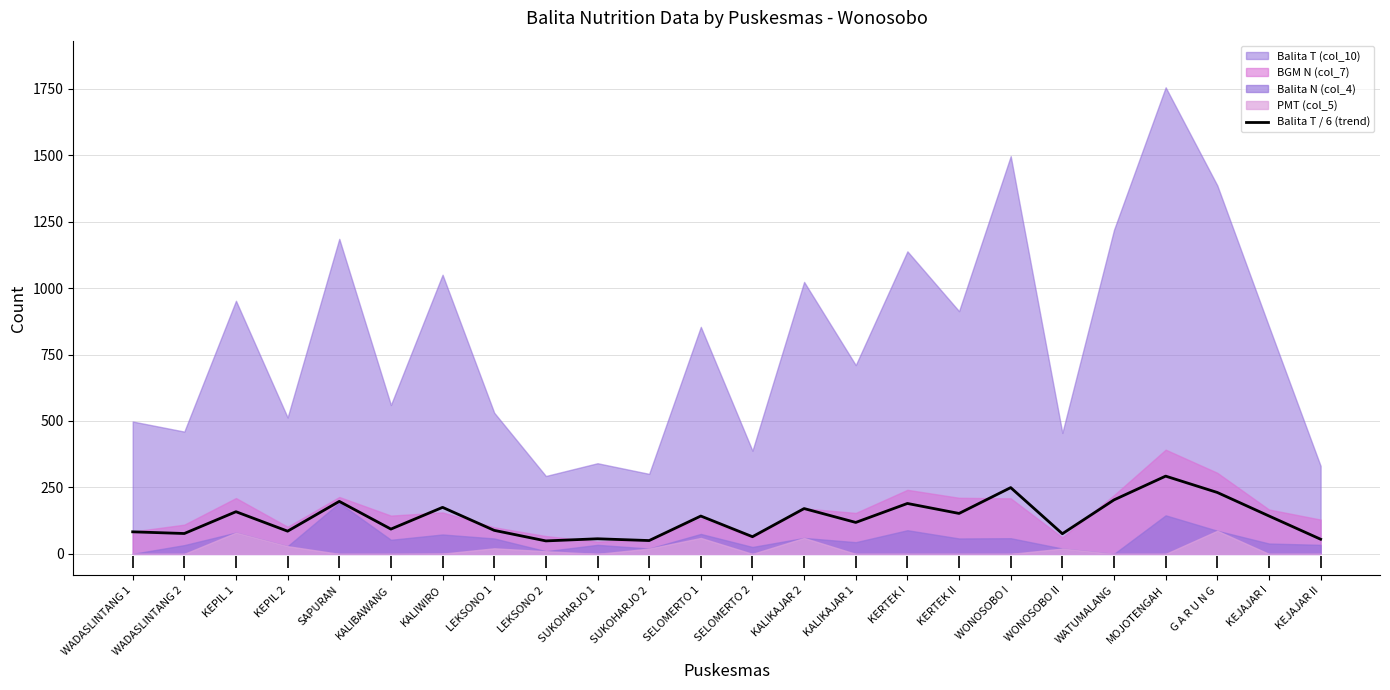

At which label does Balita T / 6 (trend) reach its peak?

MOJOTENGAH